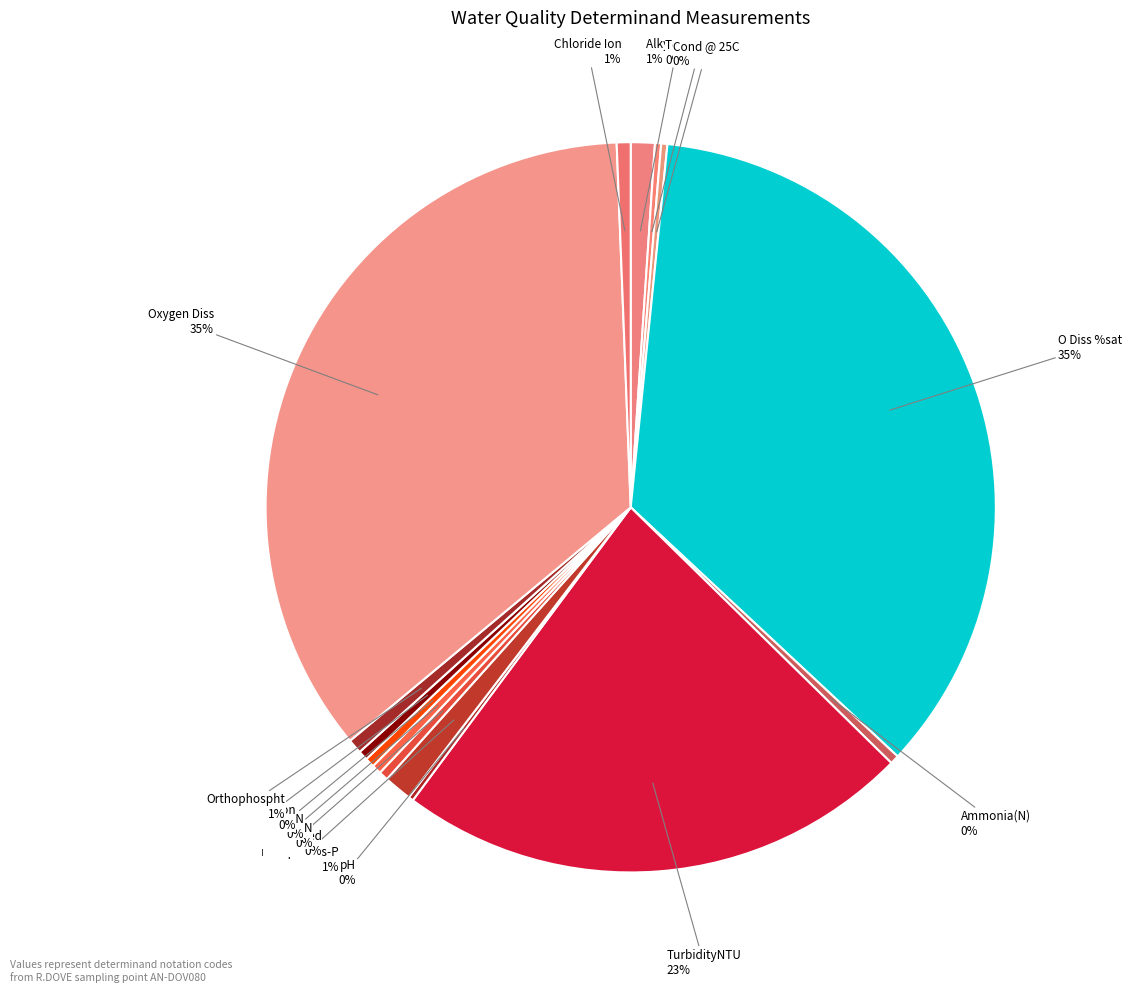

True or false: TurbidityNTU accounts for 23% of the total.

True